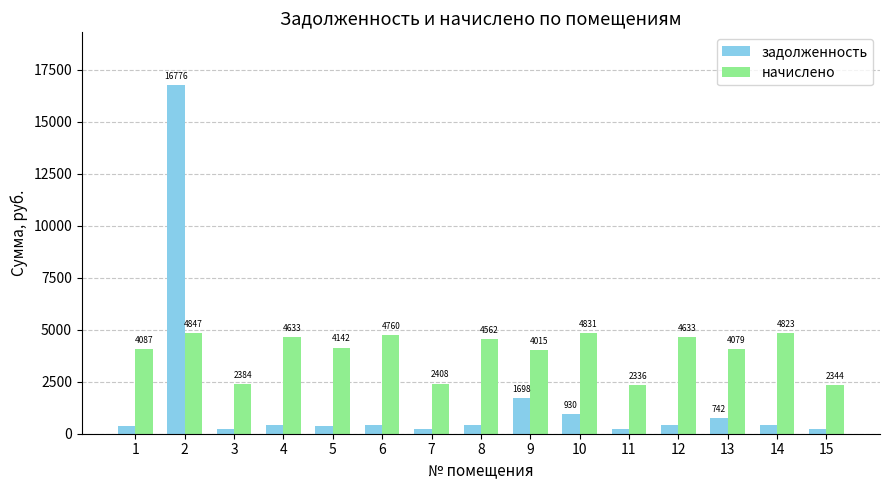

What is the difference between the maximum and minimum values in the начислено series?

2510.6